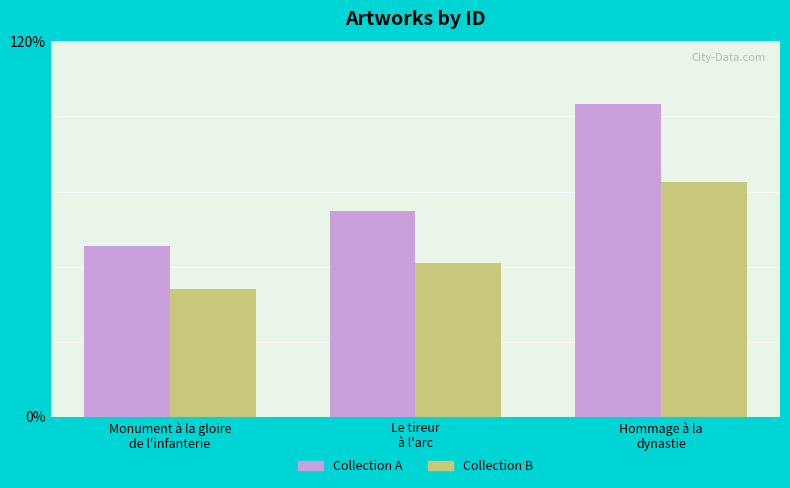

At which category is the sum across all series the highest?

Hommage à la
dynastie